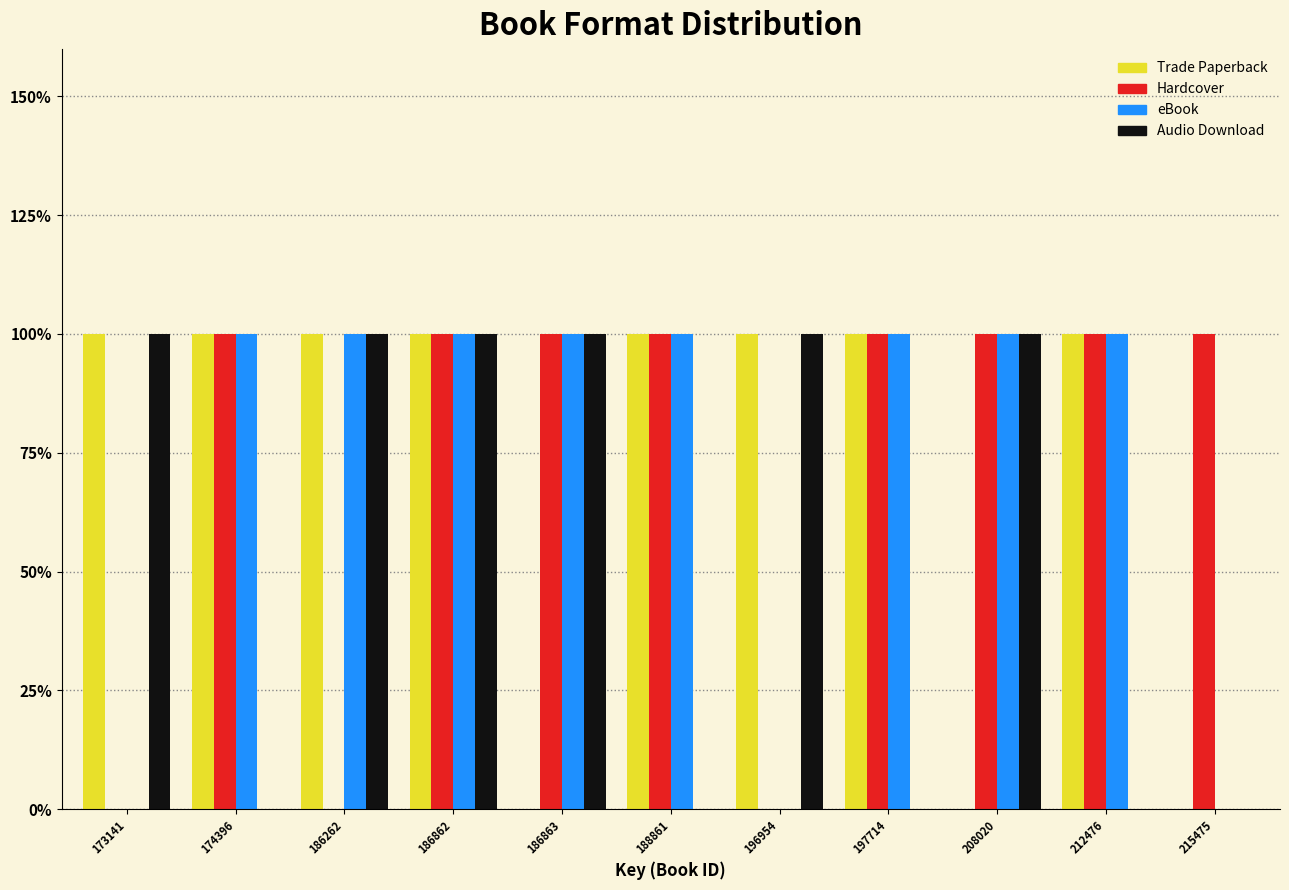

What are all the series names shown in the legend?

Trade Paperback, Hardcover, eBook, Audio Download